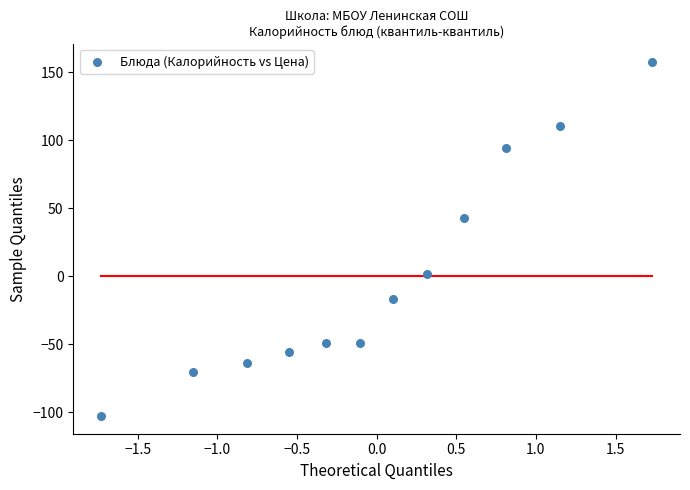

What Y value in the scatter plot is closest to 27?

42.8